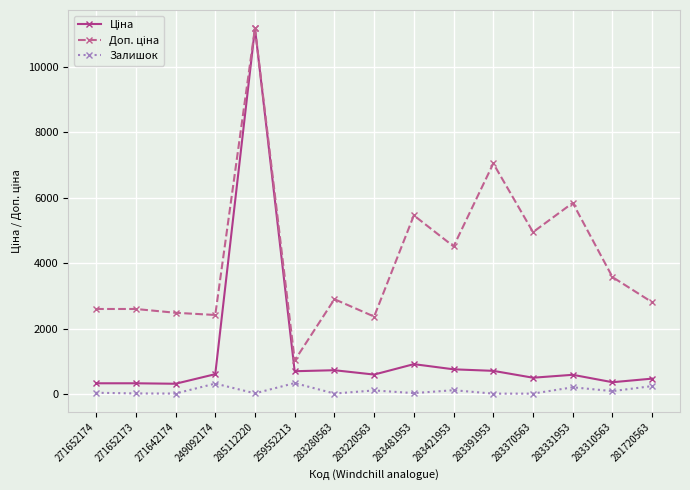

At which category is the sum across all series the highest?

285112220